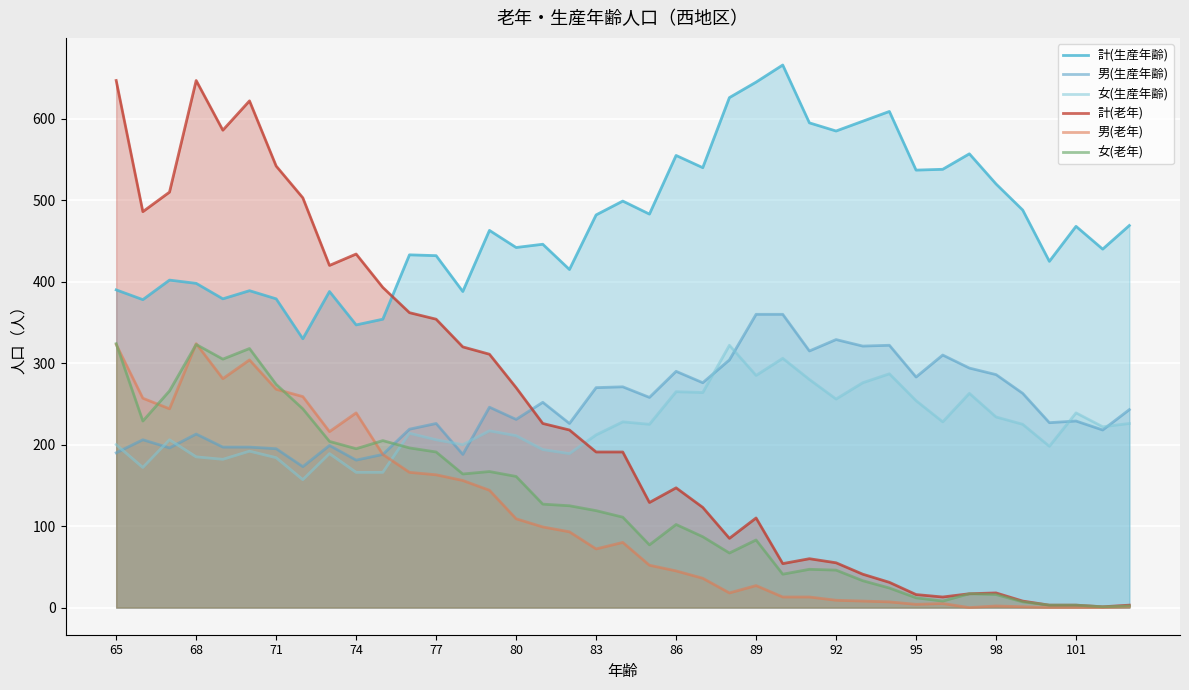

List the series in order of their peak value, highest first.

計(生産年齢), 計(老年), 男(生産年齢), 男(老年), 女(老年), 女(生産年齢)